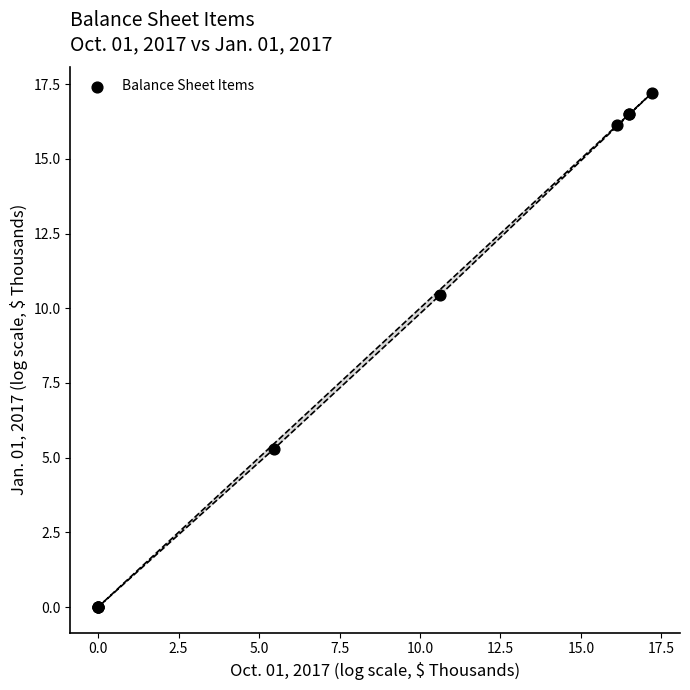

What Y value in the scatter plot is closest to 8?

10.4